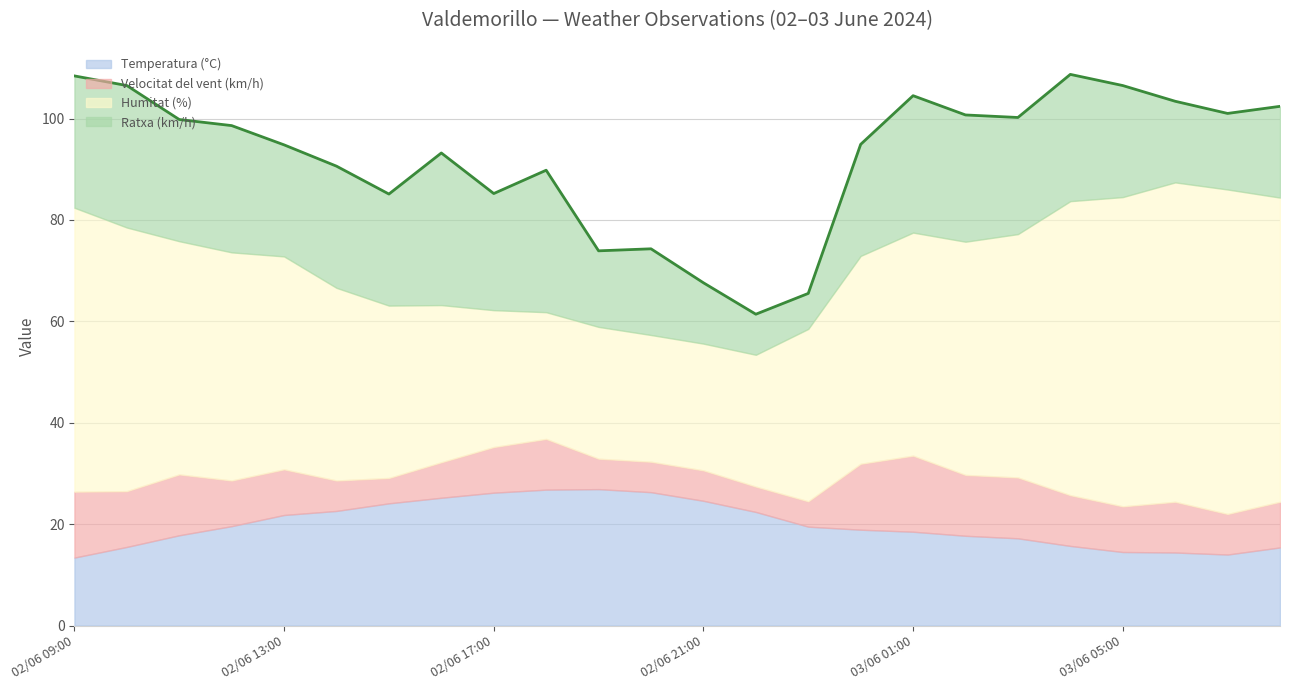

How many data points does each series have?

24